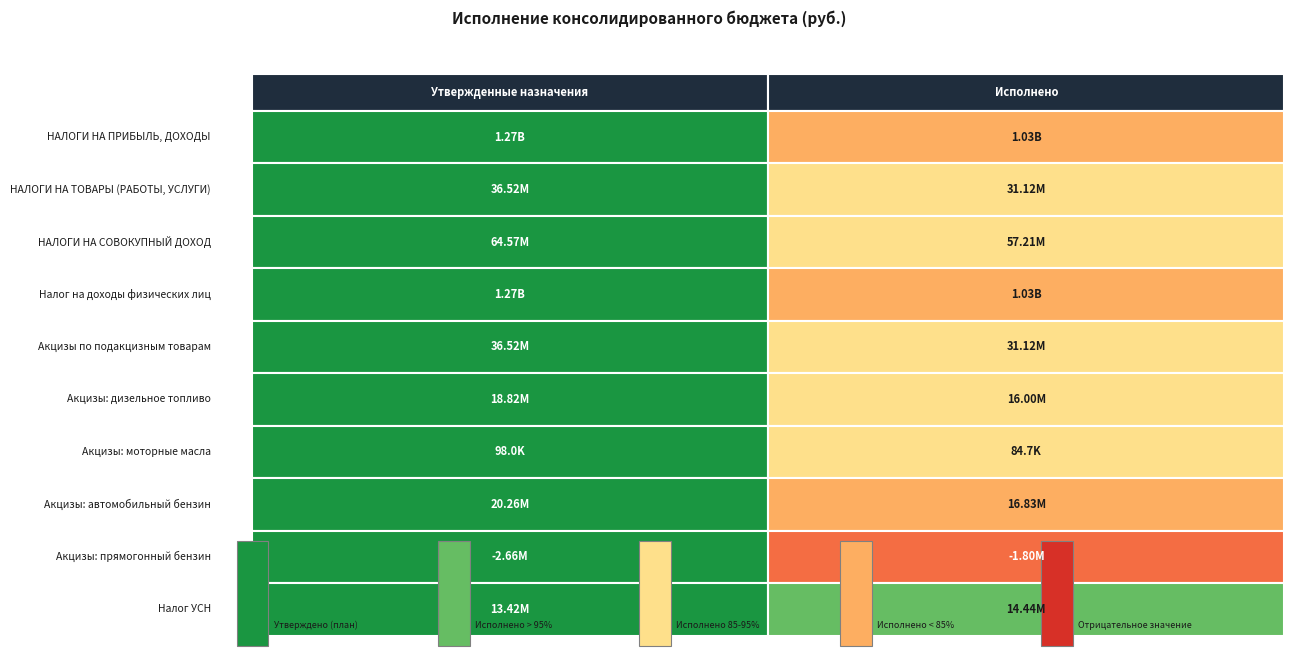

The value of Налог, взимаемый с налогоплательщиков (УСН) at Исполнено is 14438235.4. True or false?

True